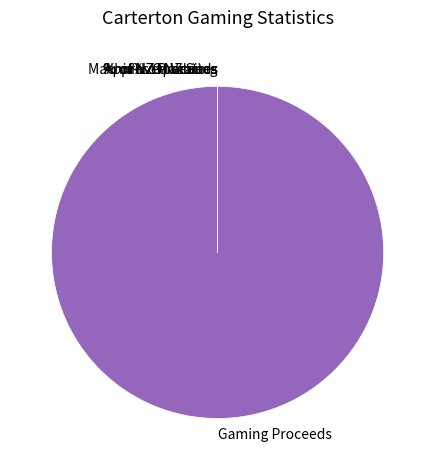

Which category has the biggest portion of the pie?

Gaming Proceeds